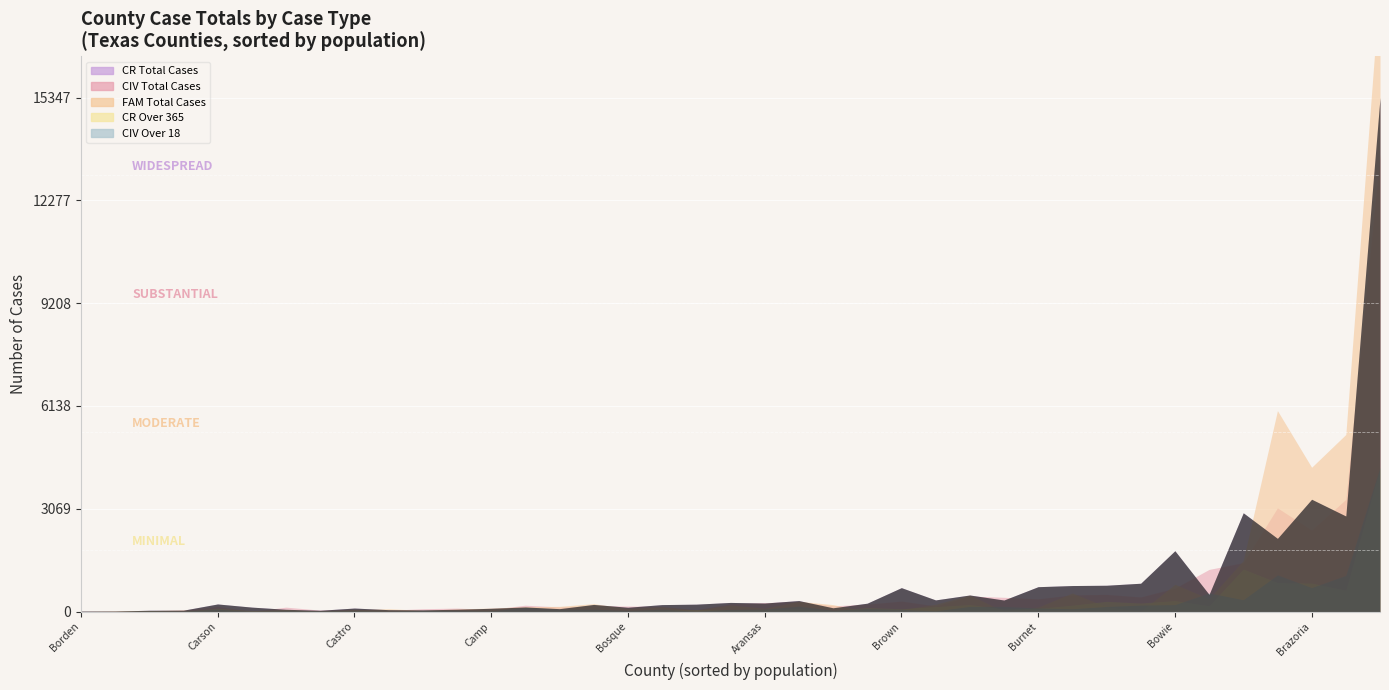

At which category does the chart reach its minimum across all series?

Angelina